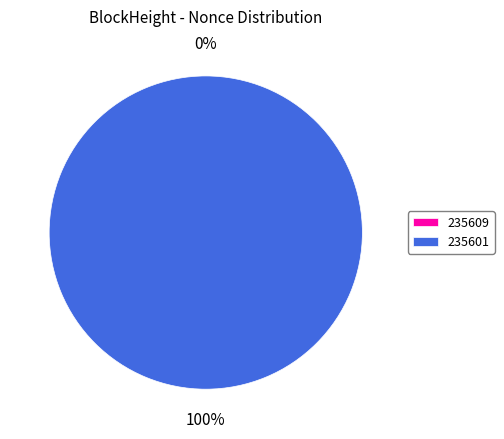

How many segments does this pie chart have?

2